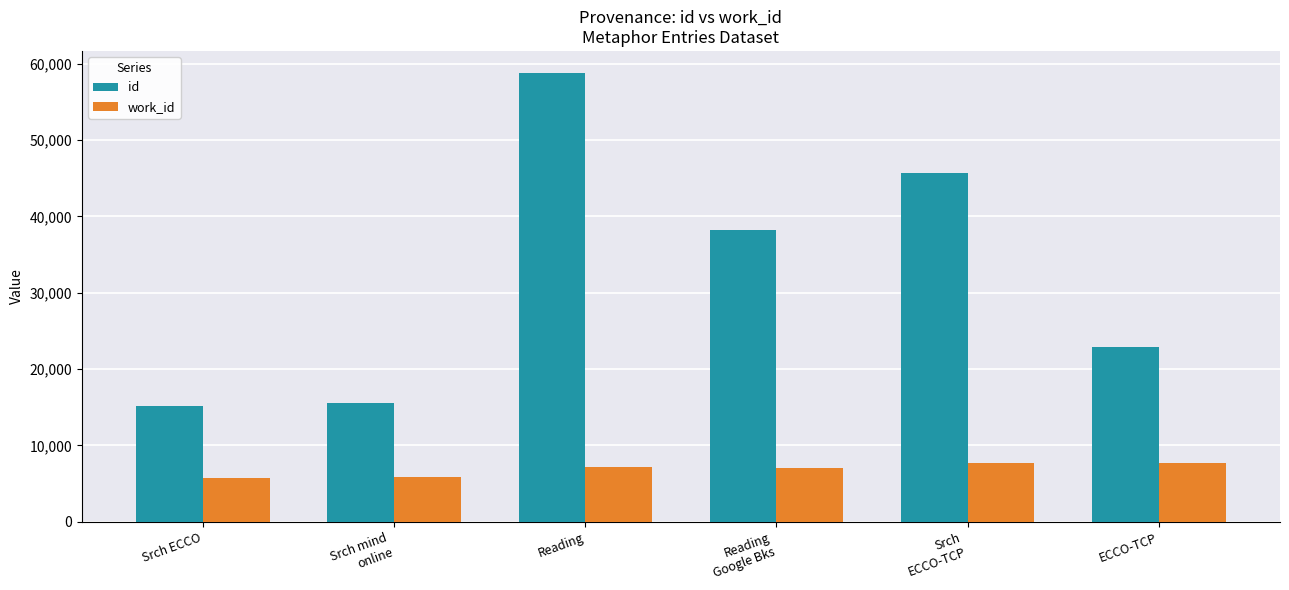

What is the difference between the work_id values at Srch mind
online and Reading
Google Bks?

1253